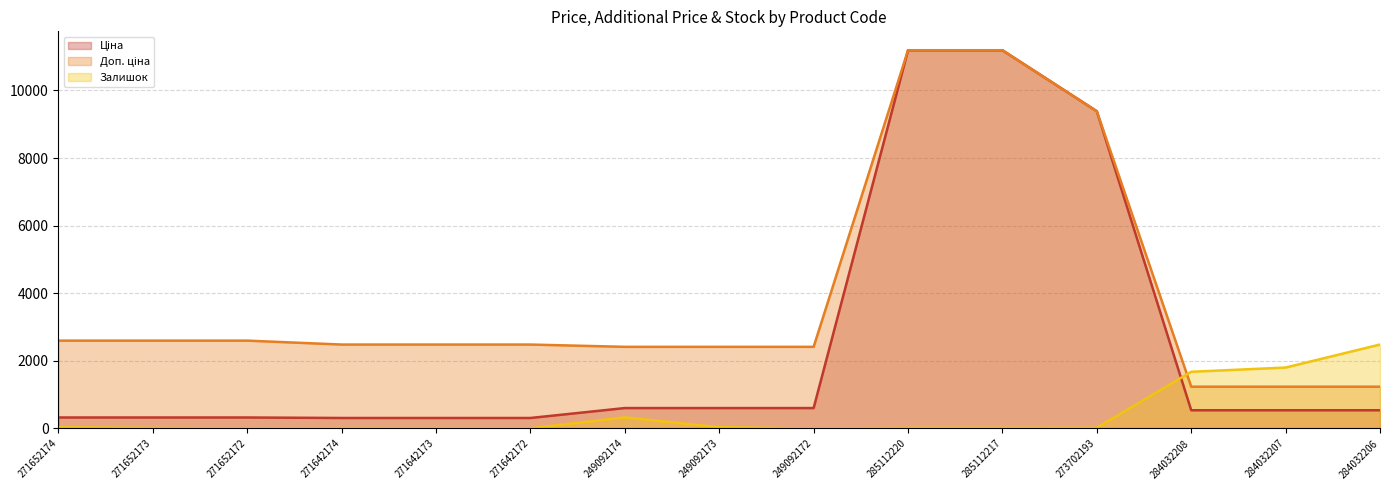

What is the spread (max minus min) of values at 249092172?

2414.8